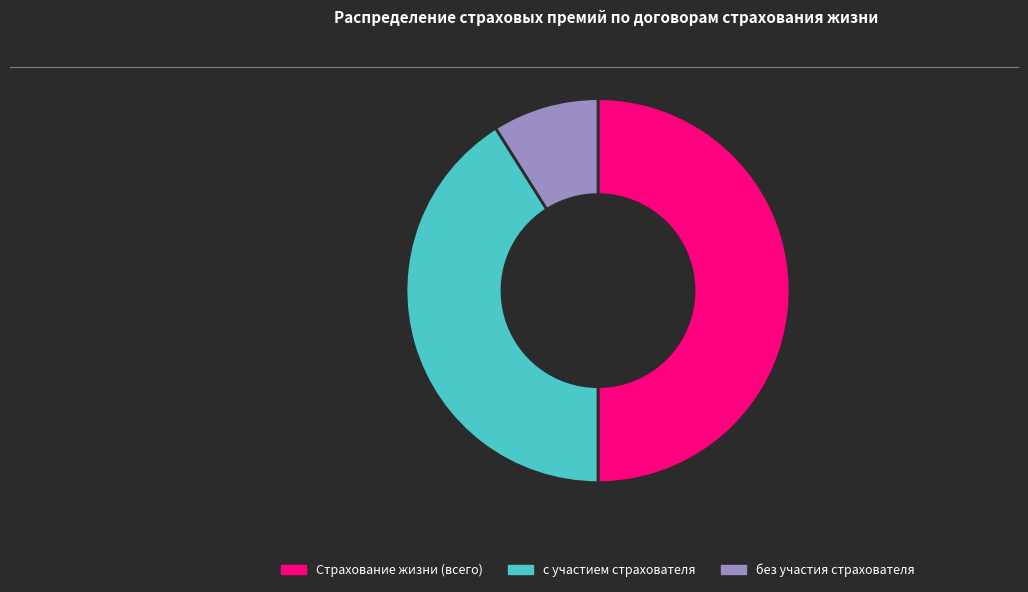

Rank the categories by value from highest to lowest.

Страхование жизни (всего), с участием страхователя, без участия страхователя